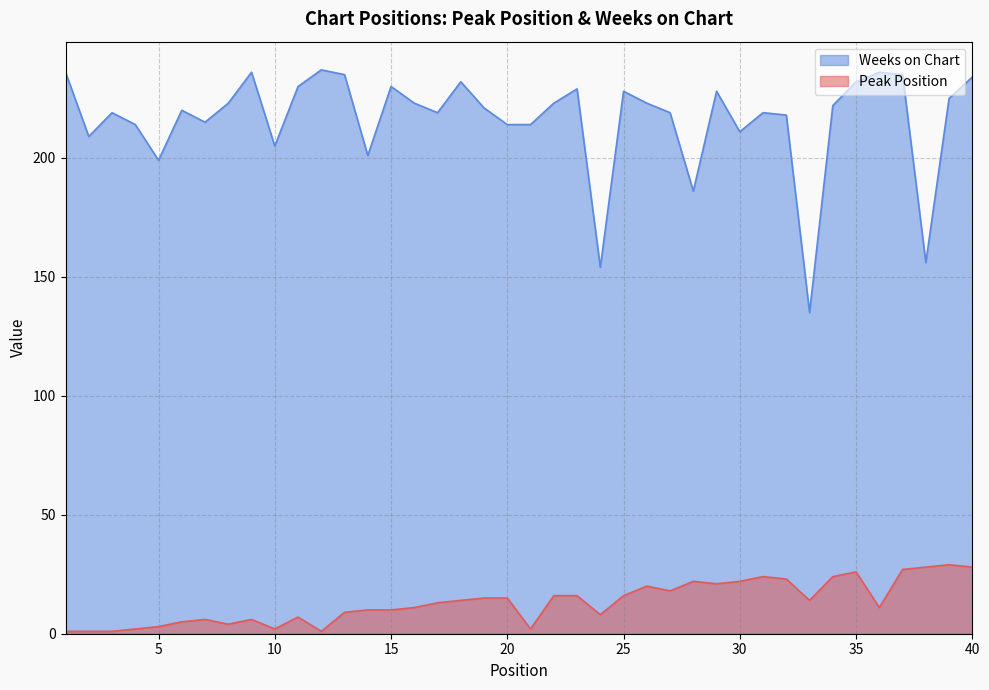

At which category is the sum across all series the highest?

37